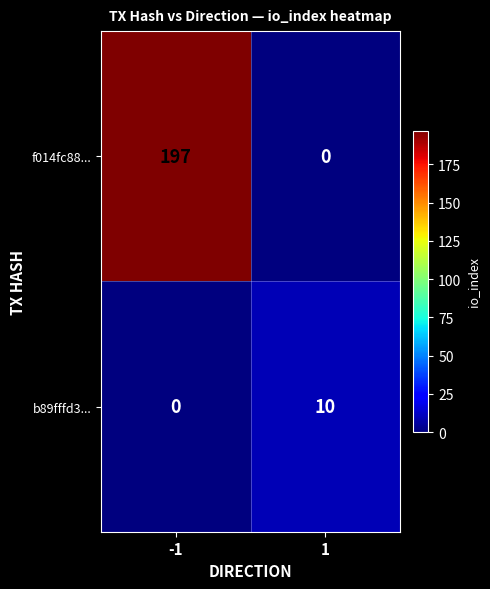

What is the greatest value displayed?

197